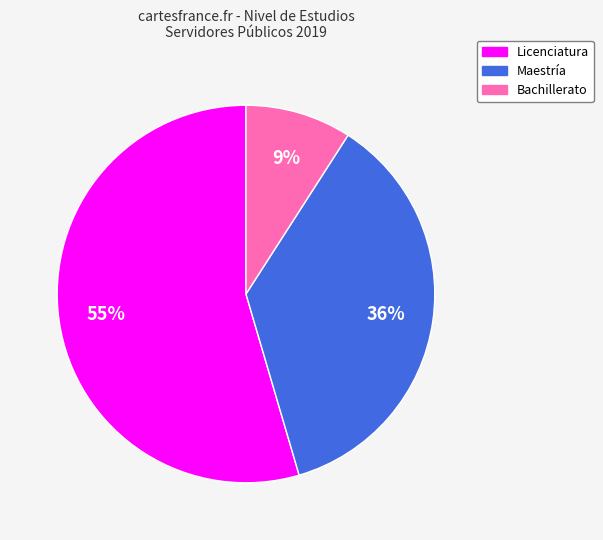

Is there any slice that represents more than half of the pie?

Yes